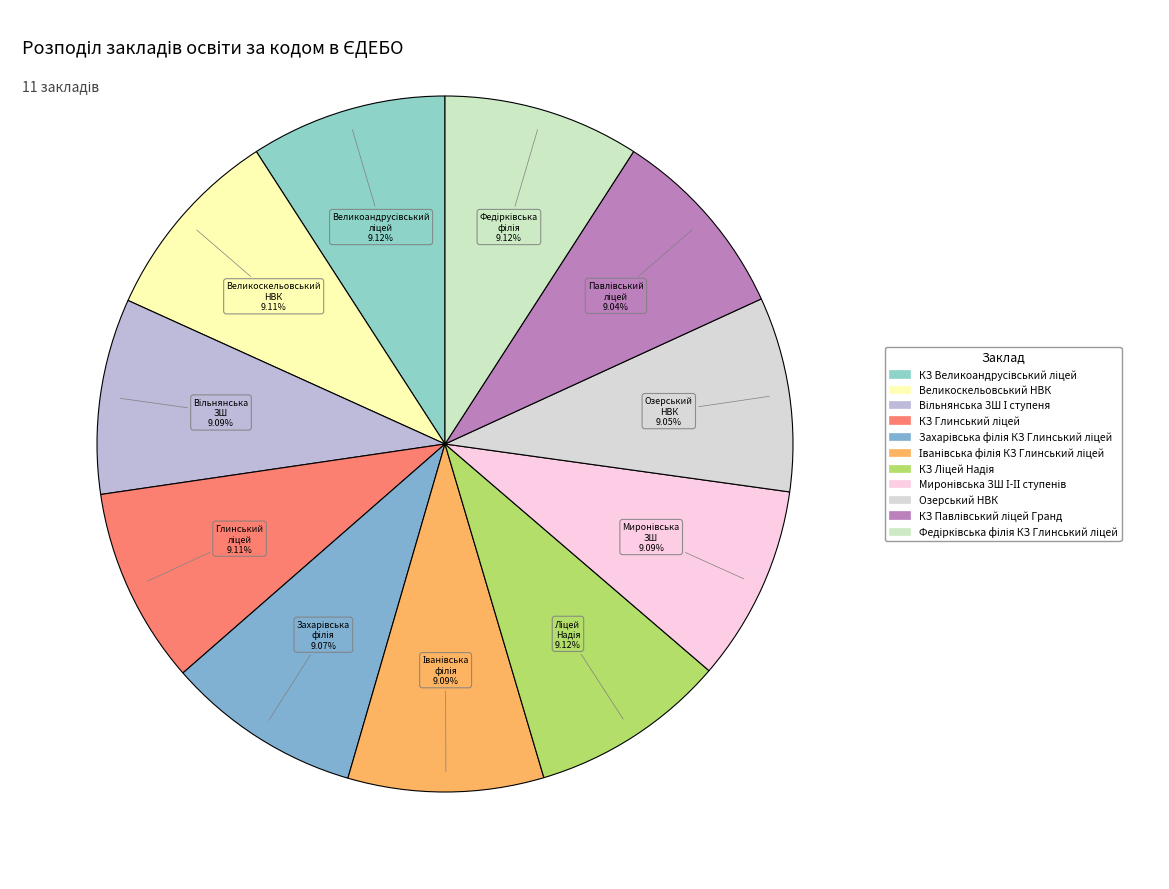

Count the number of slices in the pie.

11